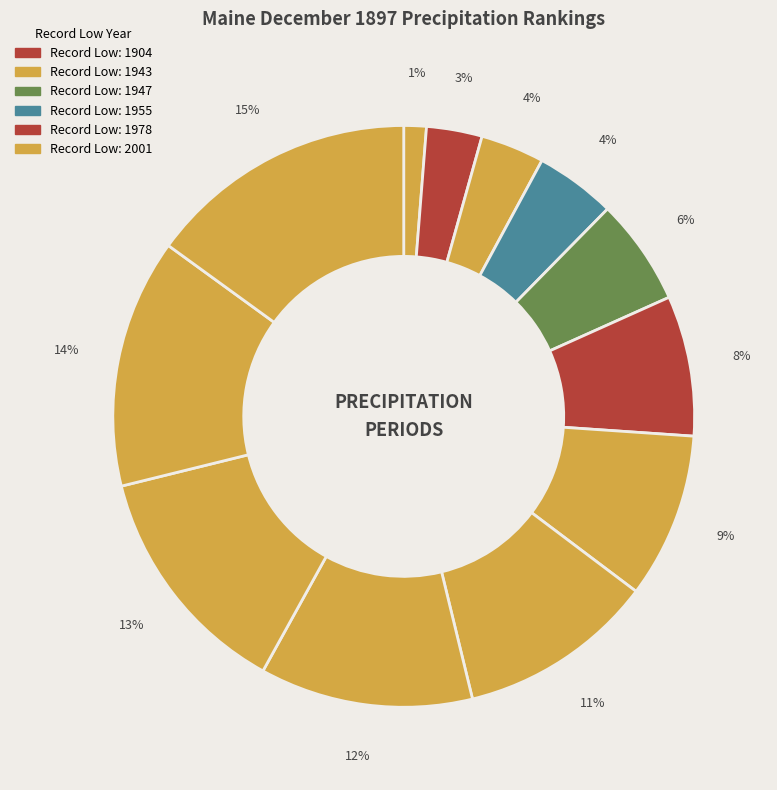

What is the smallest slice in the pie chart?

1